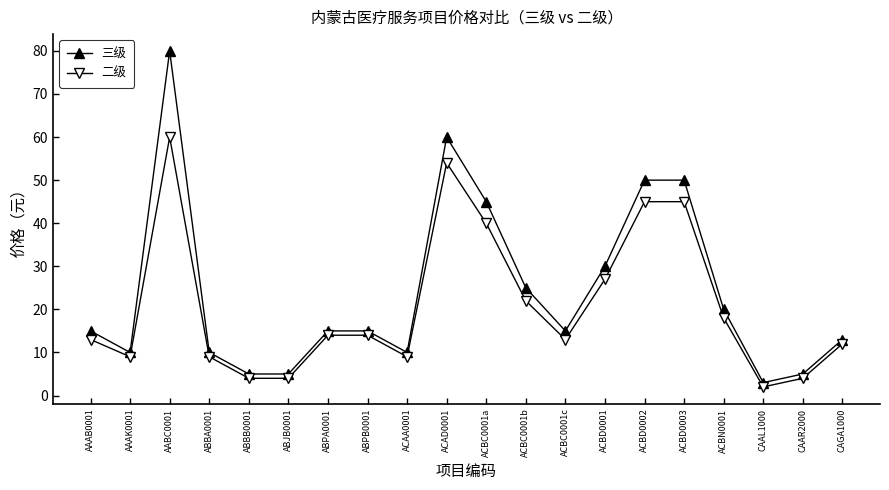

What is the value of the 二级 point at the 11th from the left?

40